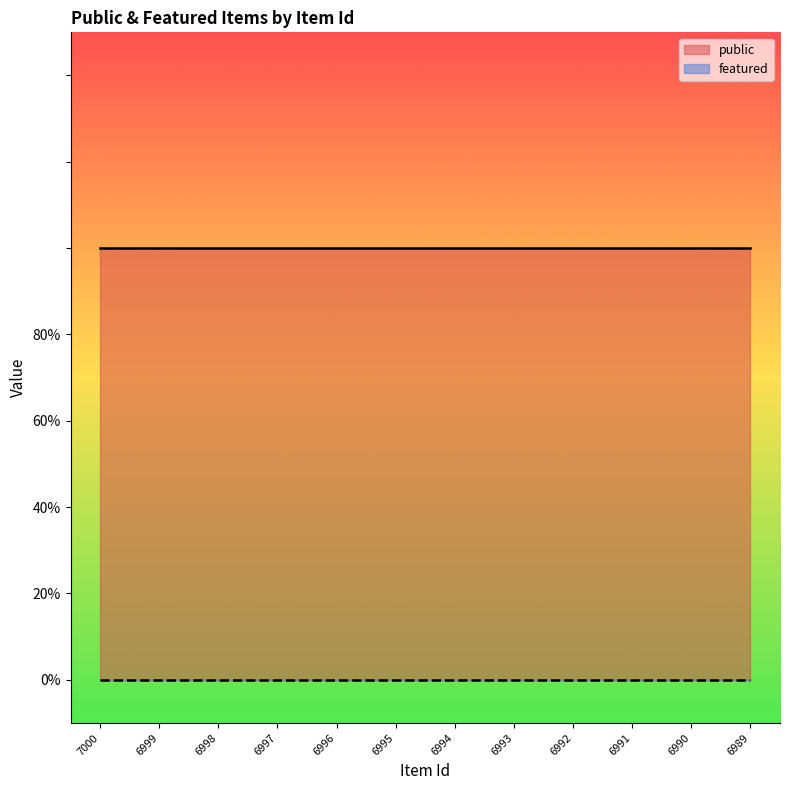

True or false: public and featured intersect in this chart.

False